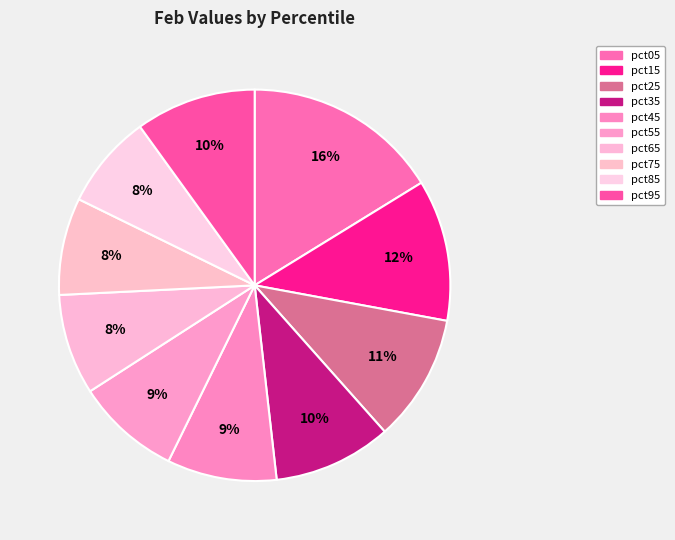

Between pct85 and pct15, which is larger?

pct15